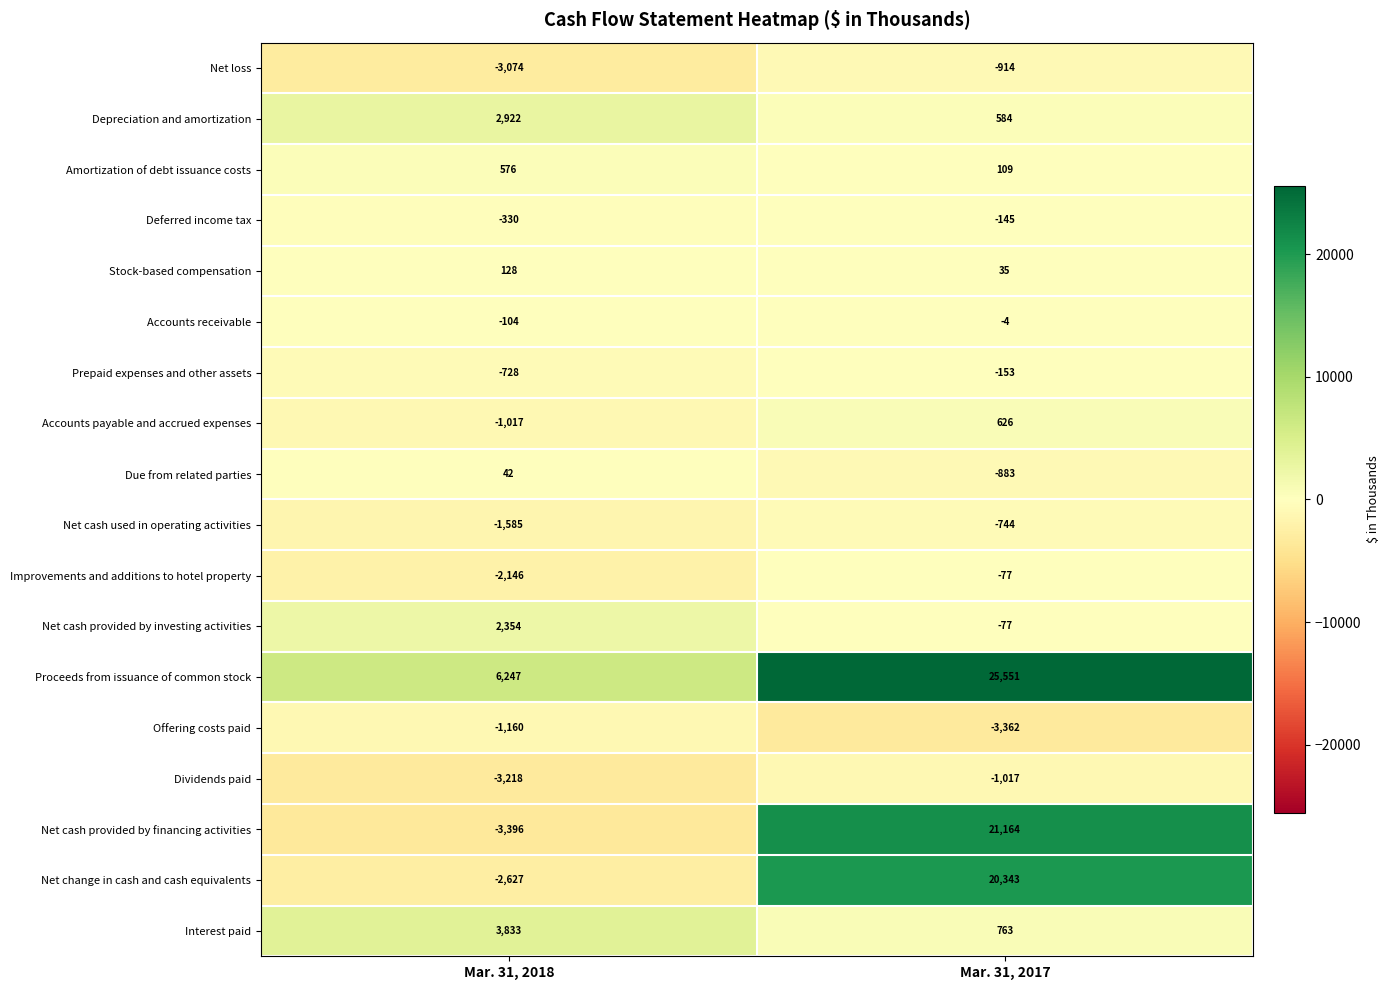

List the series in order of their peak value, highest first.

Proceeds from issuance of common stock, Net cash provided by financing activities, Net change in cash and cash equivalents, Interest paid, Depreciation and amortization, Net cash provided by investing activities, Accounts payable and accrued expenses, Amortization of debt issuance costs, Stock-based compensation, Due from related parties, Accounts receivable, Improvements and additions to hotel property, Deferred income tax, Prepaid expenses and other assets, Net cash used in operating activities, Net loss, Dividends paid, Offering costs paid